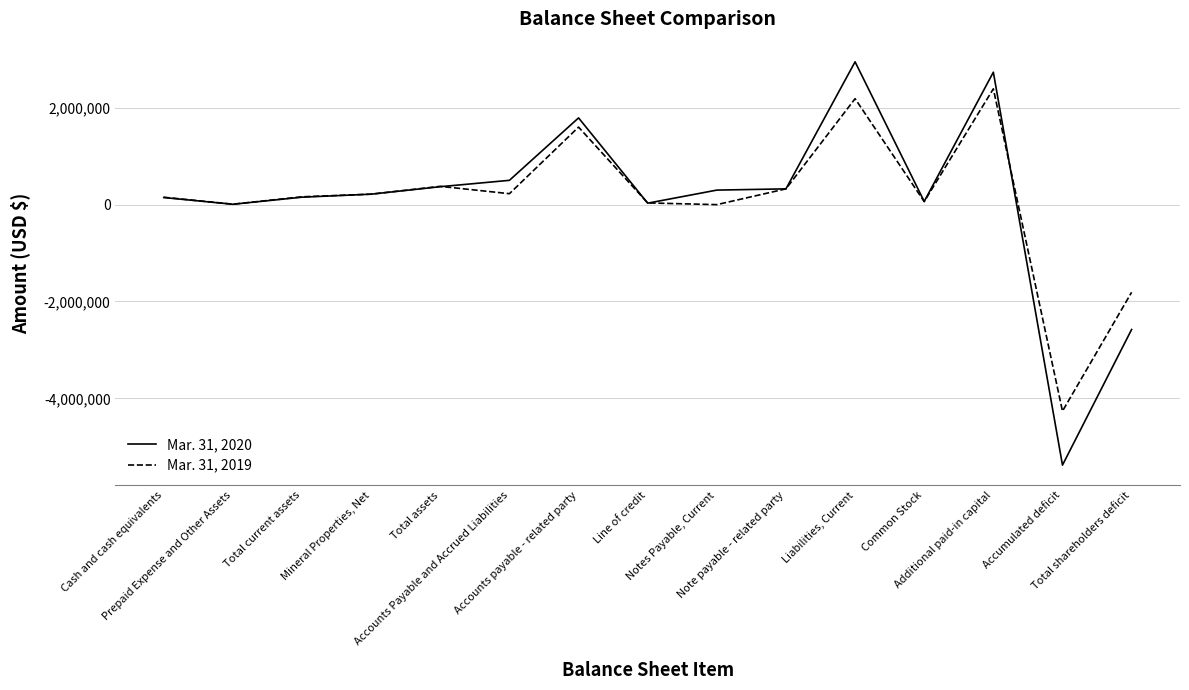

At which category does Mar. 31, 2020 reach its first local valley?

Prepaid Expense and Other Assets